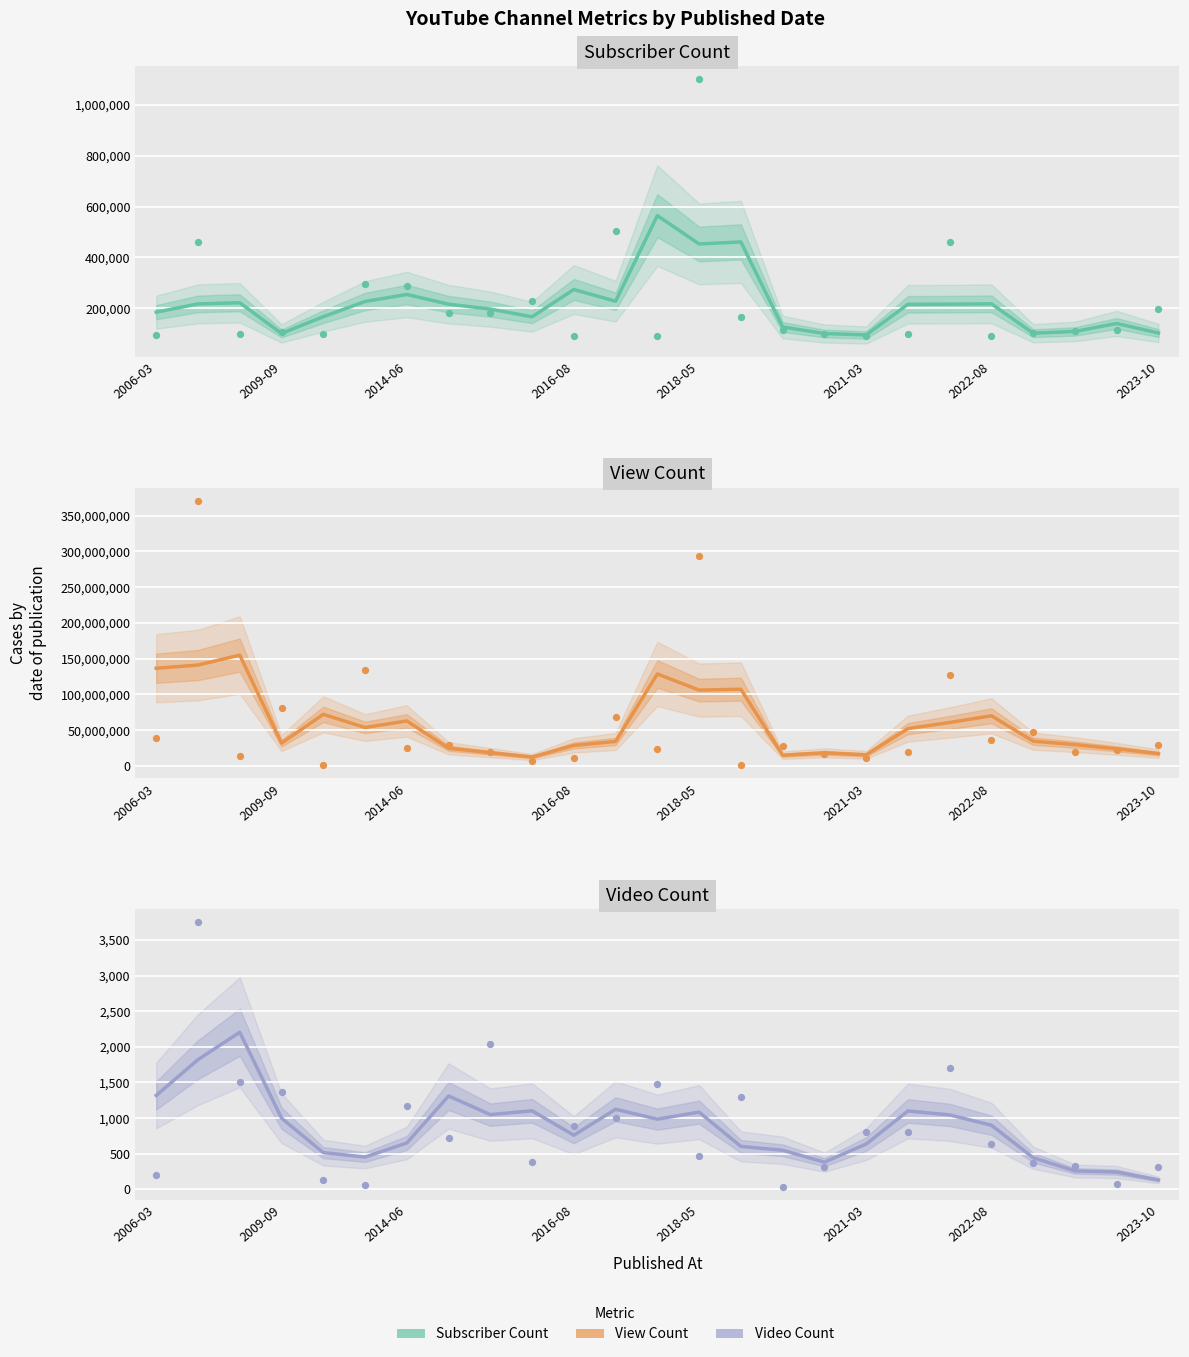

Which series reaches the minimum Y coordinate?

Video Count